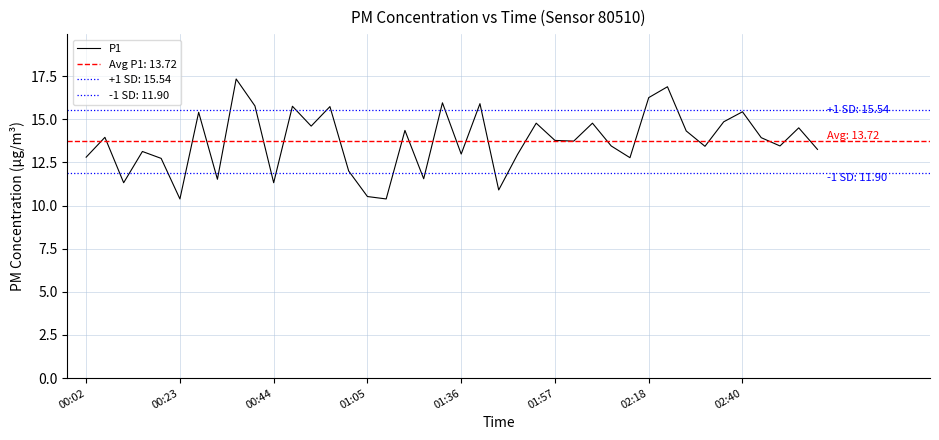

How many values are below 13?

14